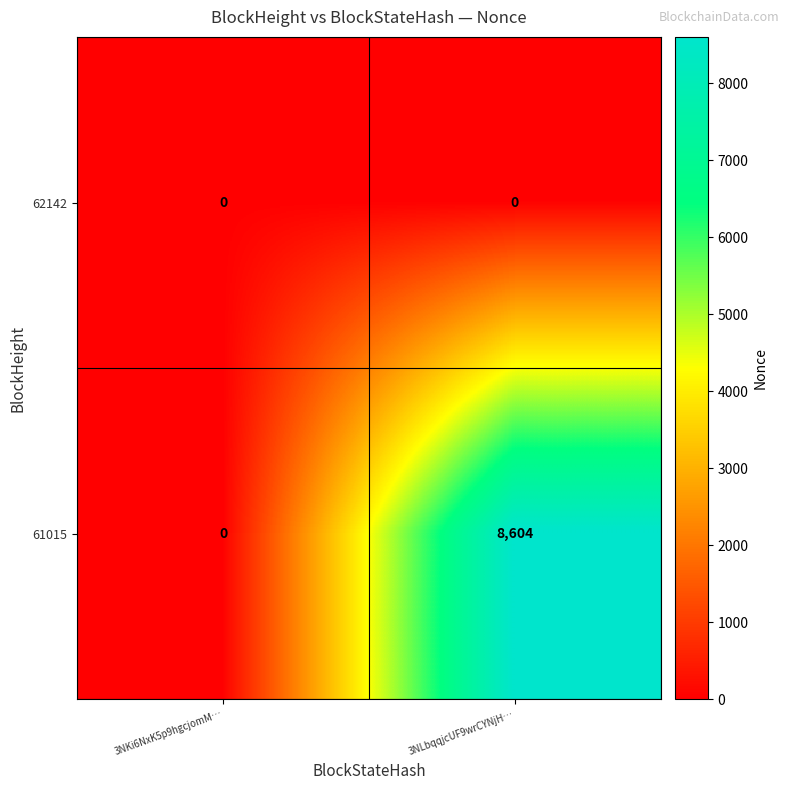

What is the sum of the 61015 values at 3NLbqqjcUF9wrCYNjH… and 3NKi6NxK5p9hgcjomM…?

8604